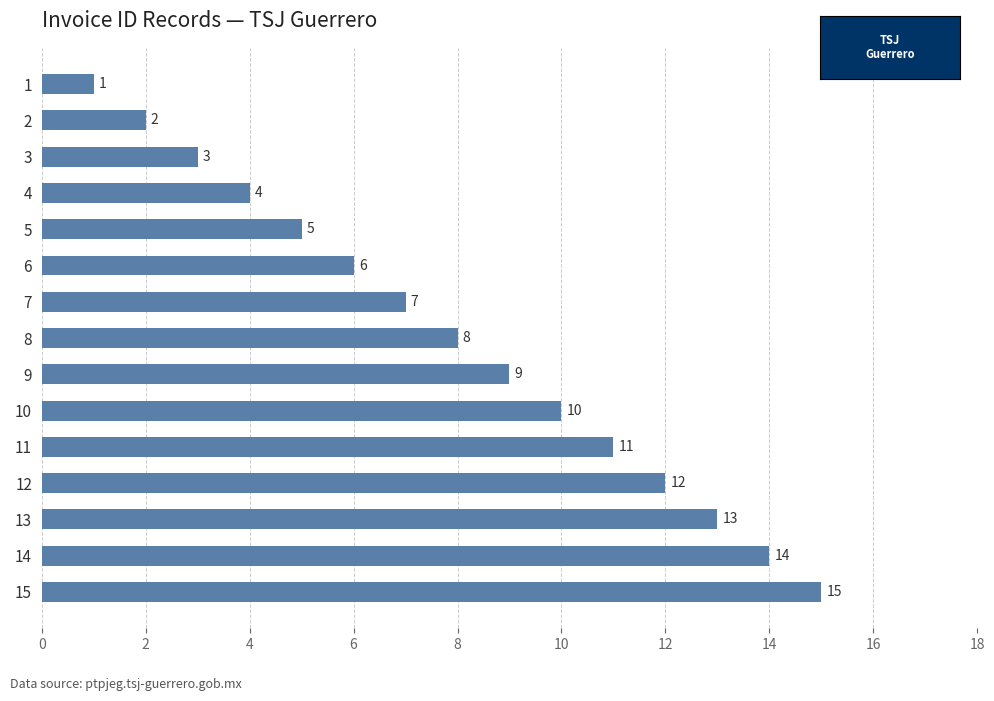

What is the difference between the second highest and minimum values?

13